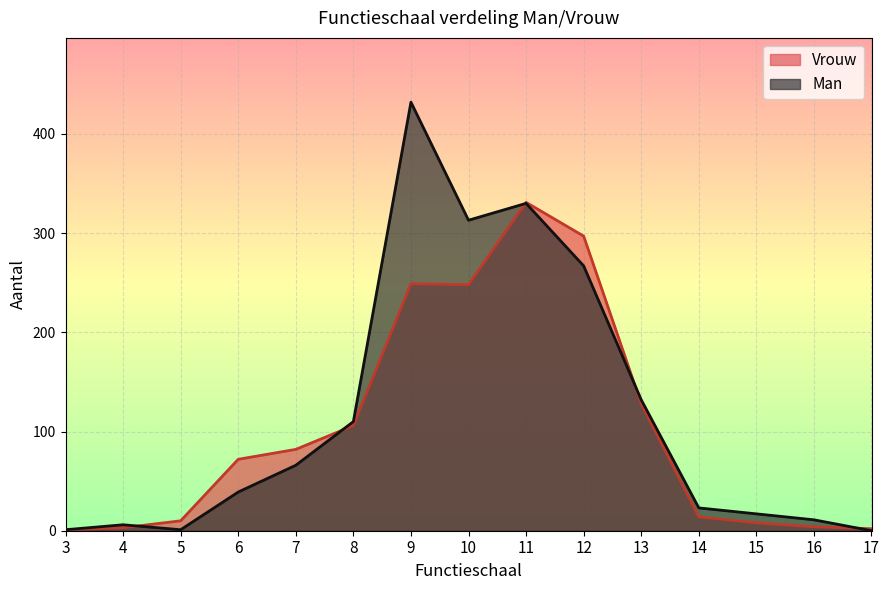

At which category does the chart reach its peak across all series?

9